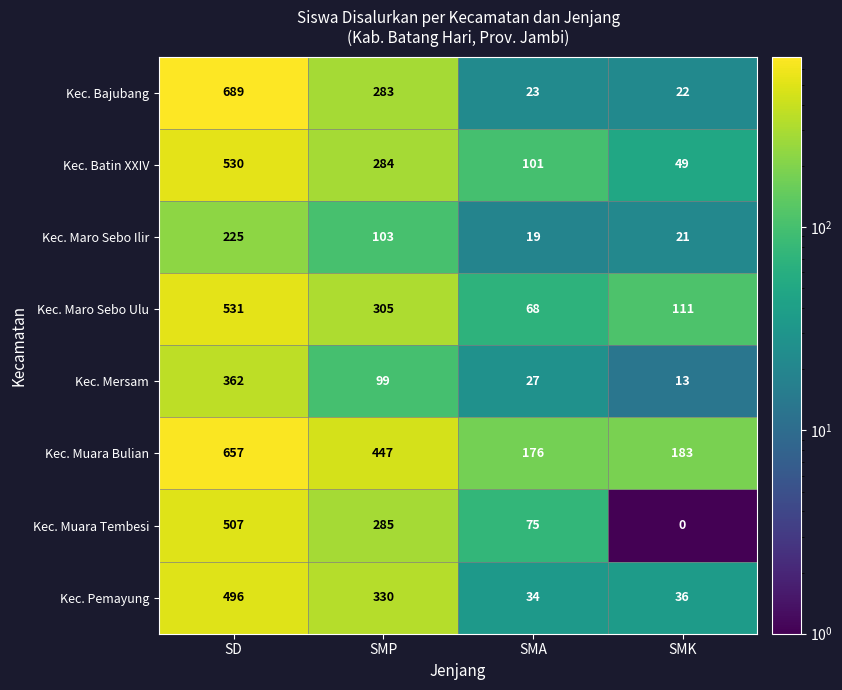

Which series has the largest total across all categories?

Kec. Muara Bulian